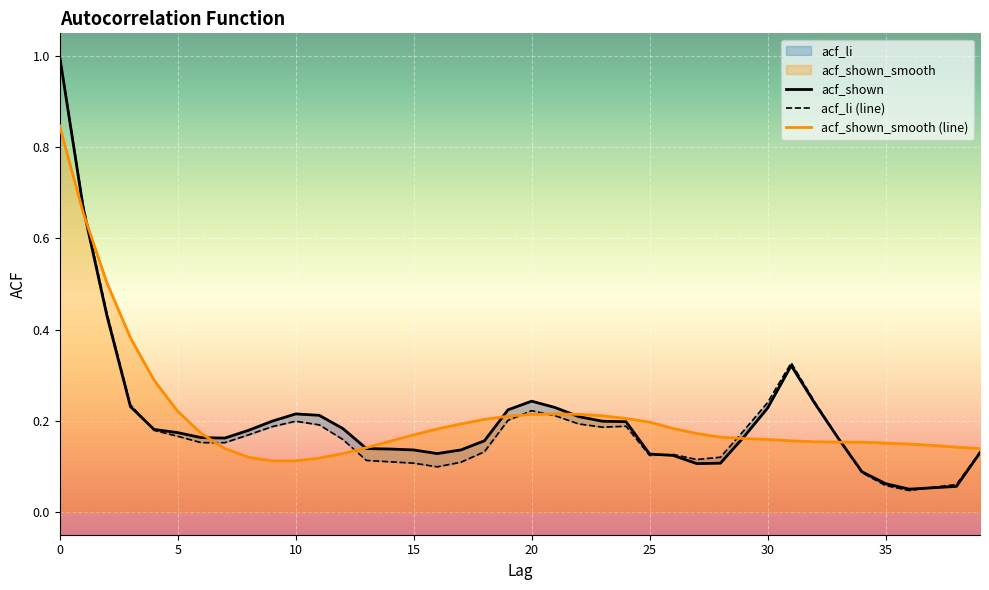

Where do acf_li and acf_shown first cross each other?

3 and 4